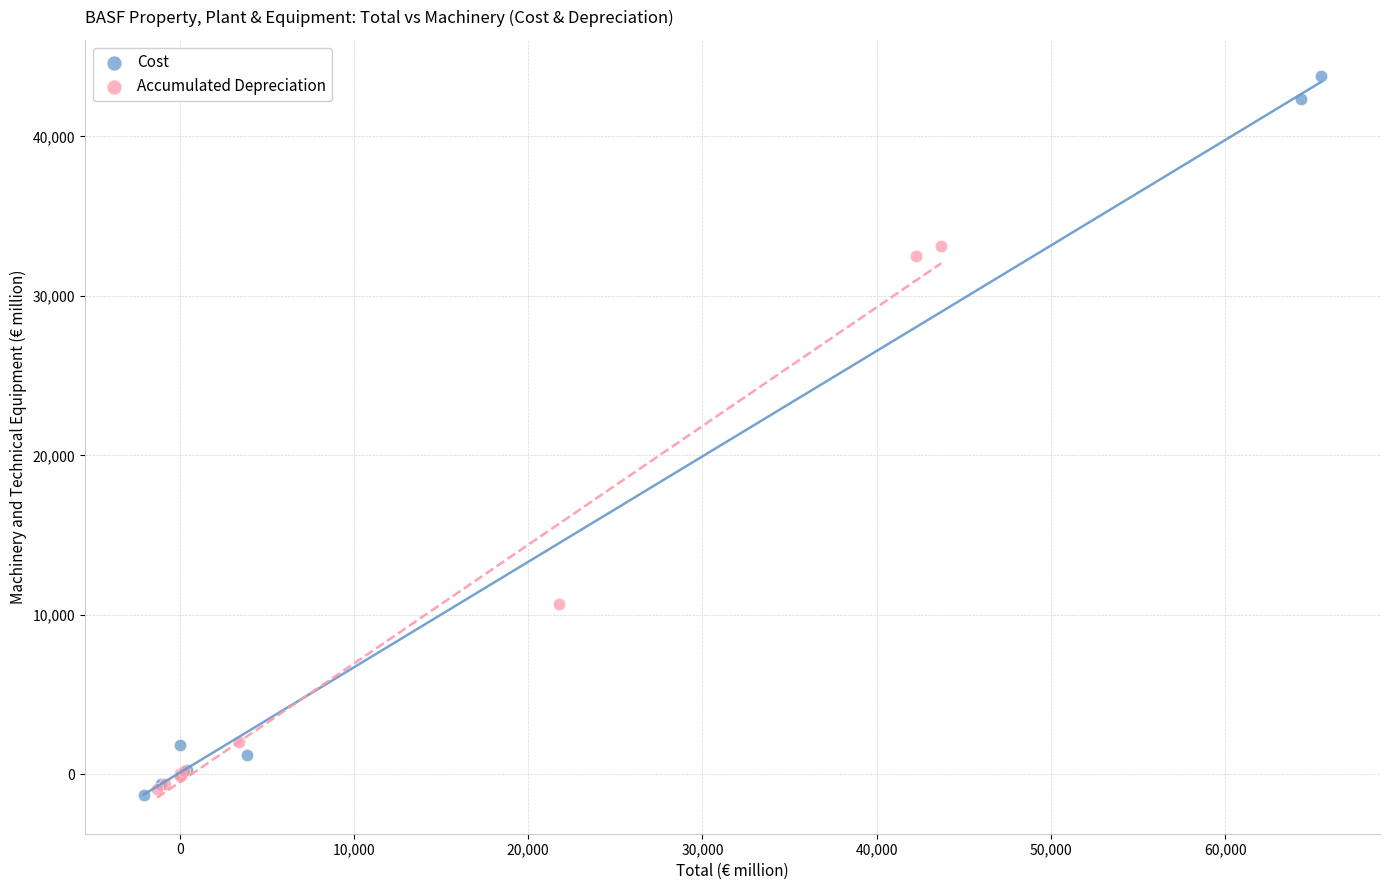

What are all the series names shown in the legend?

Cost, Accumulated Depreciation